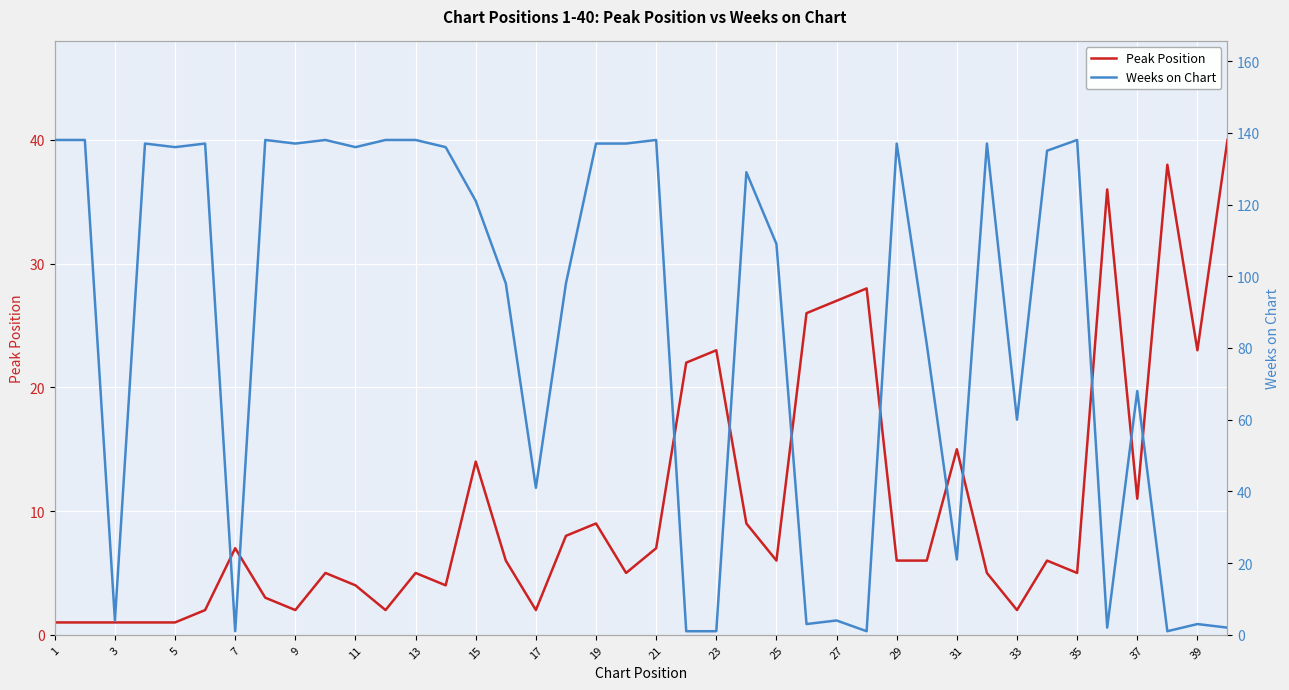

The value of Peak Position at 13 is 5. True or false?

True